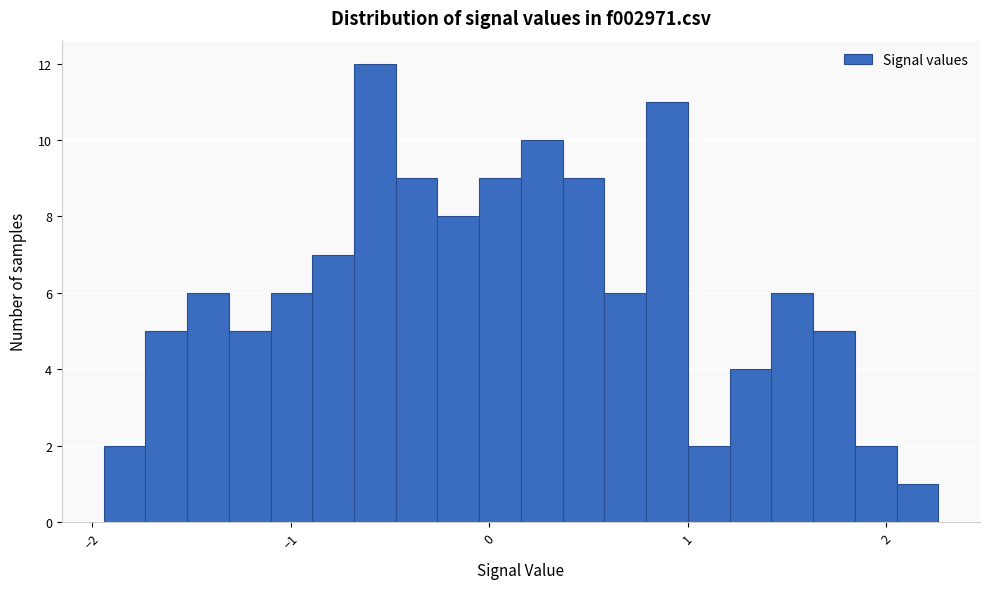

Around what value on the x-axis is the tallest bar? Give the approximate position of its centre, as read against the axis.

-0.6